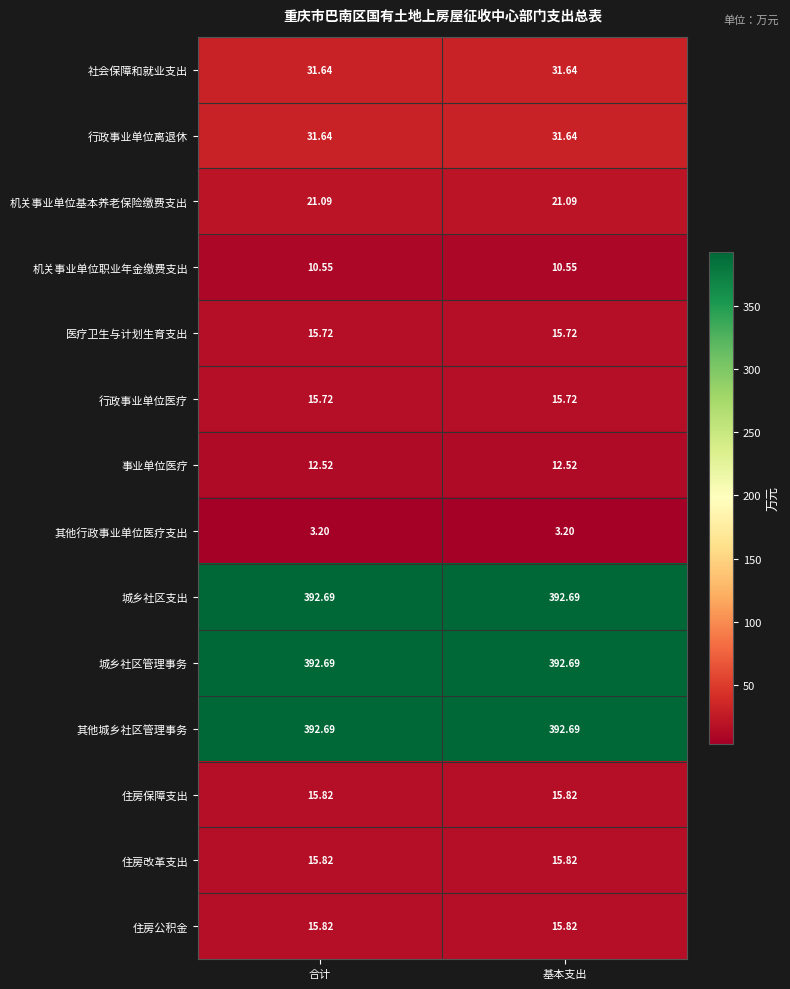

Is the value of 事业单位医疗 at 合计 greater than the value of 行政事业单位离退休 at 基本支出?

No